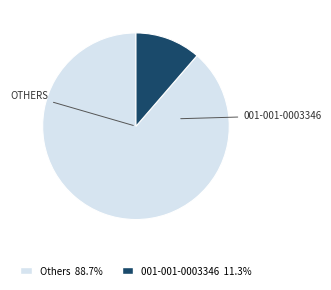

Does any single category account for the majority?

Yes